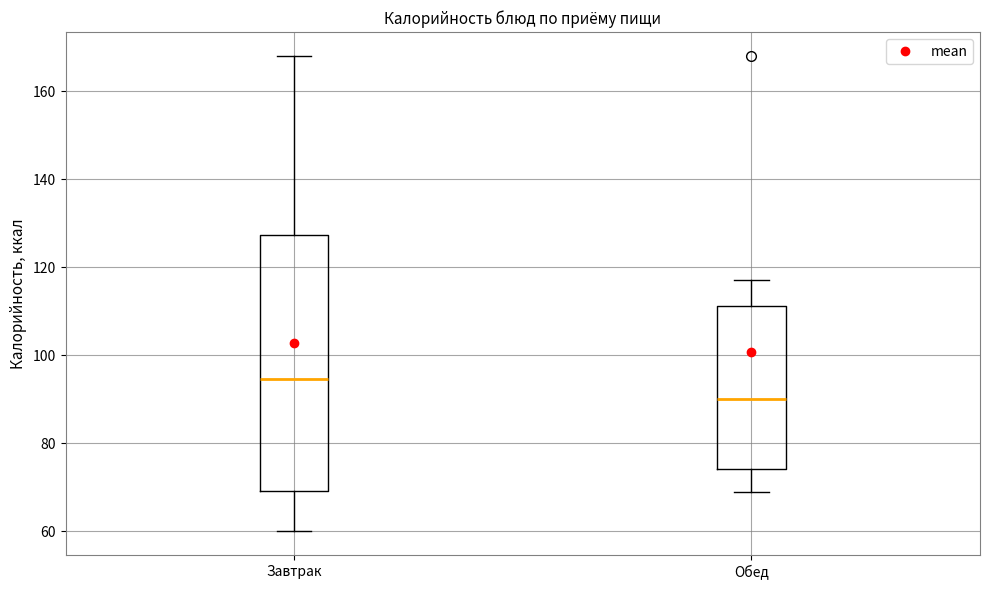

Which box is the tallest, from its lower edge to its upper edge?

Завтрак